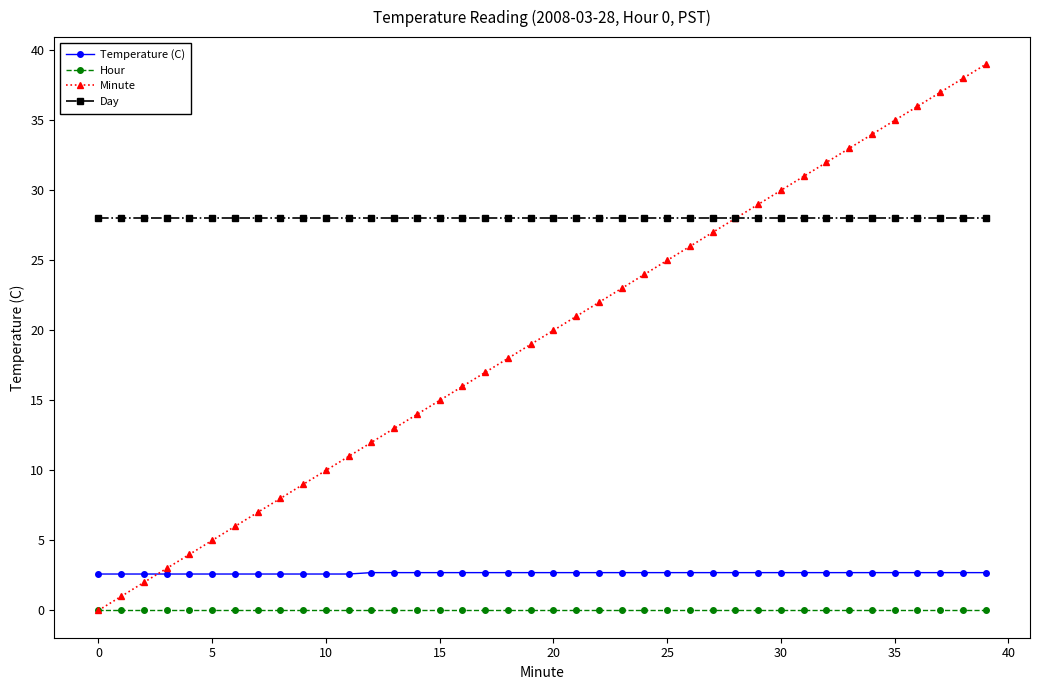

Which series has the largest total across all categories?

Day